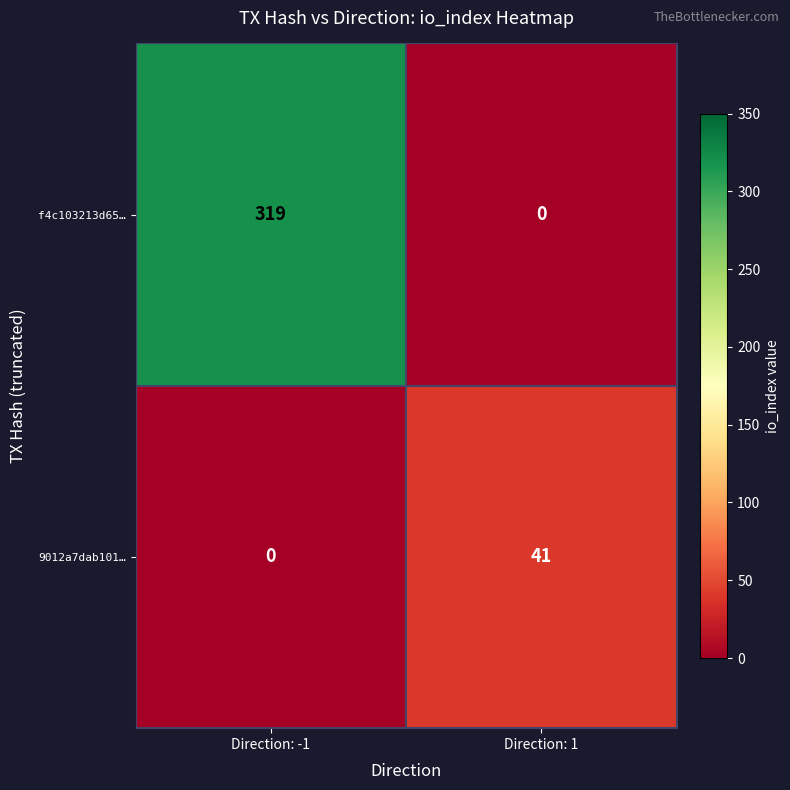

Count the number of categories in the chart.

2